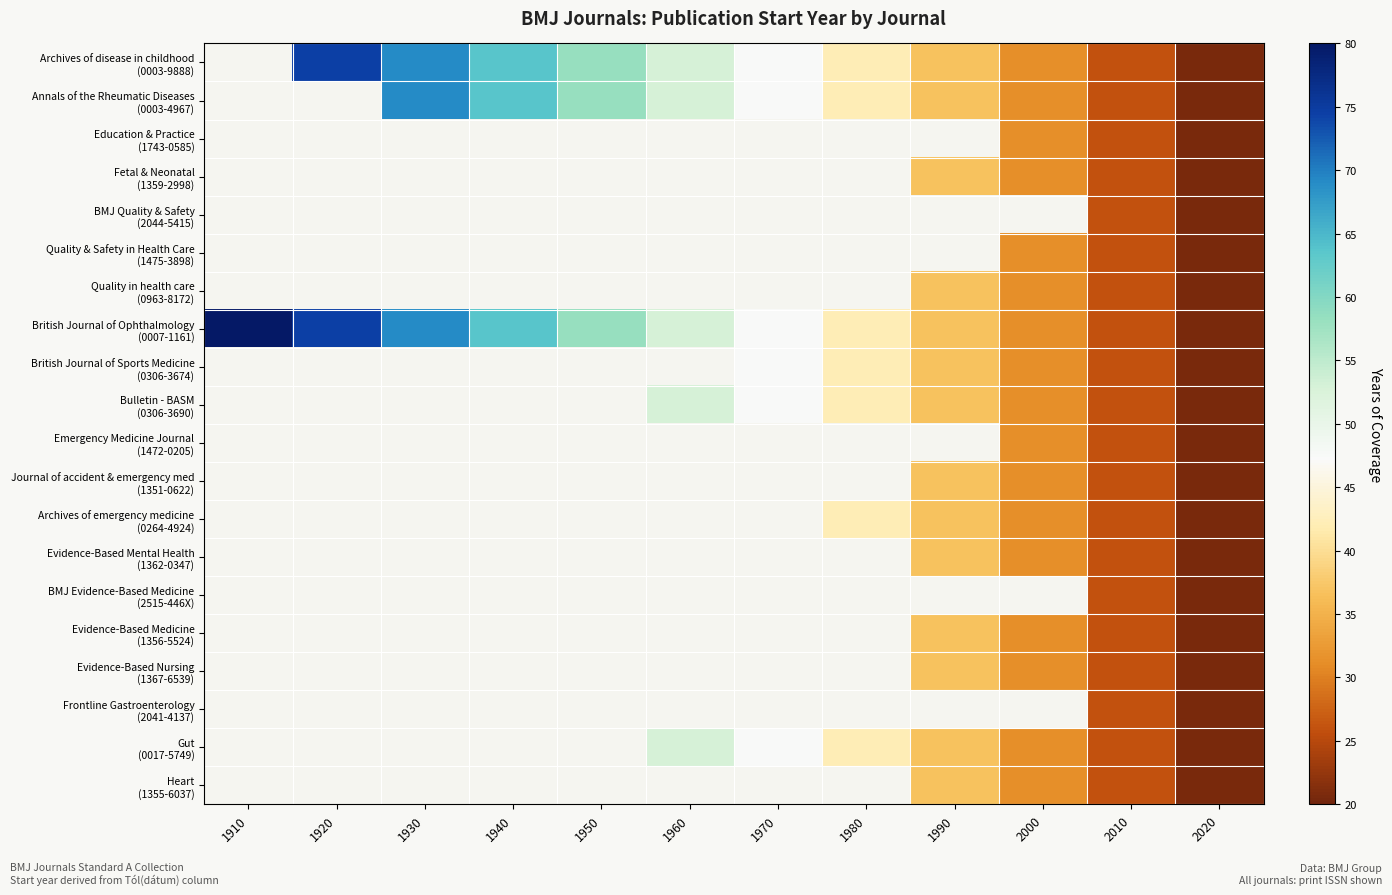

Which has a higher value, 1960 or 1930?

1930